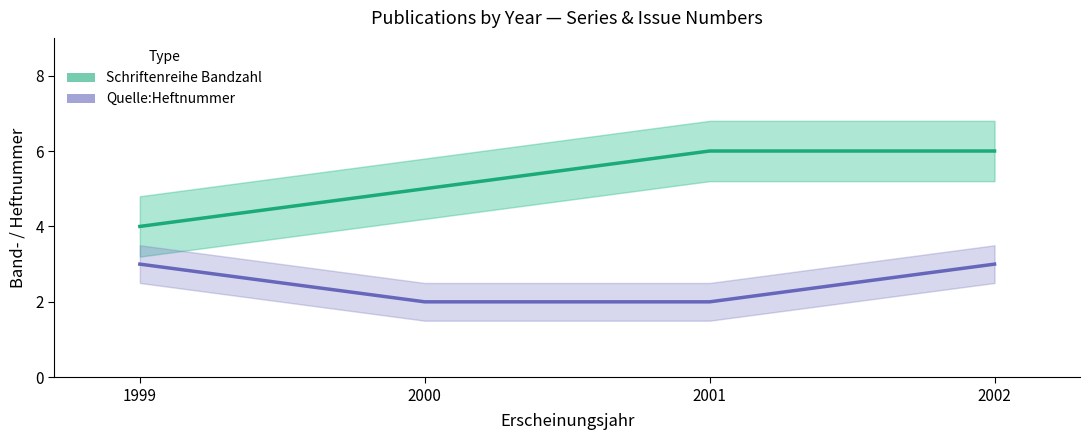

At which category is the sum across all series the highest?

2002